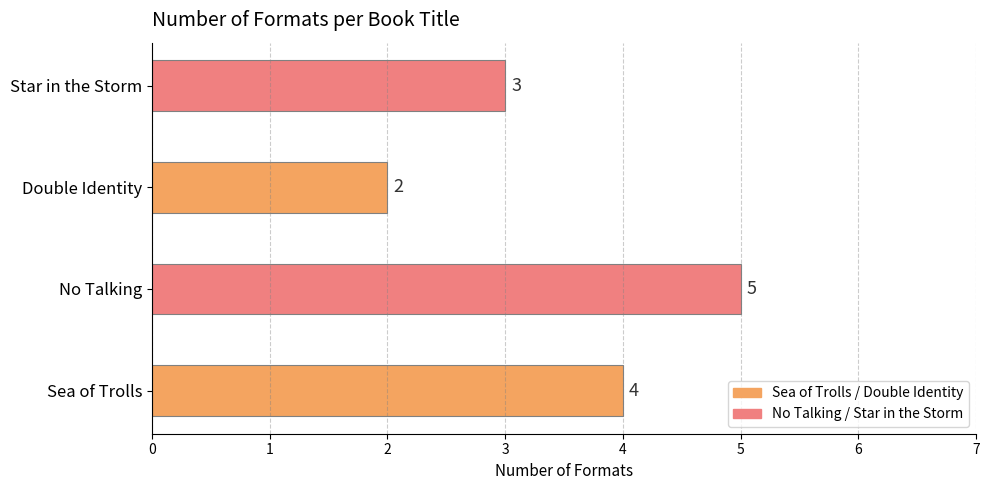

What is the average value?

4